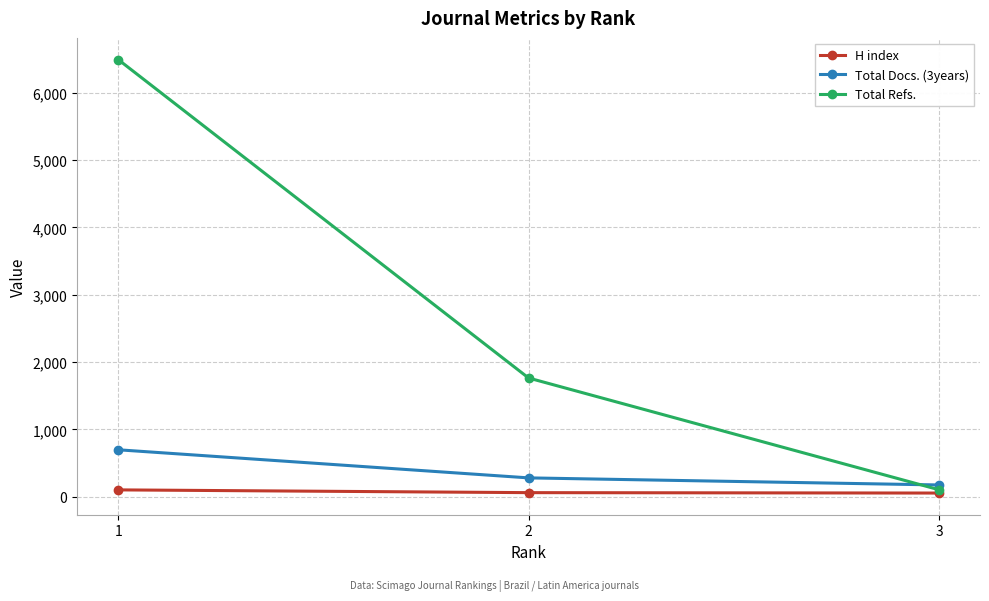

Where is Total Docs. (3years) nearest to the value 438?

2